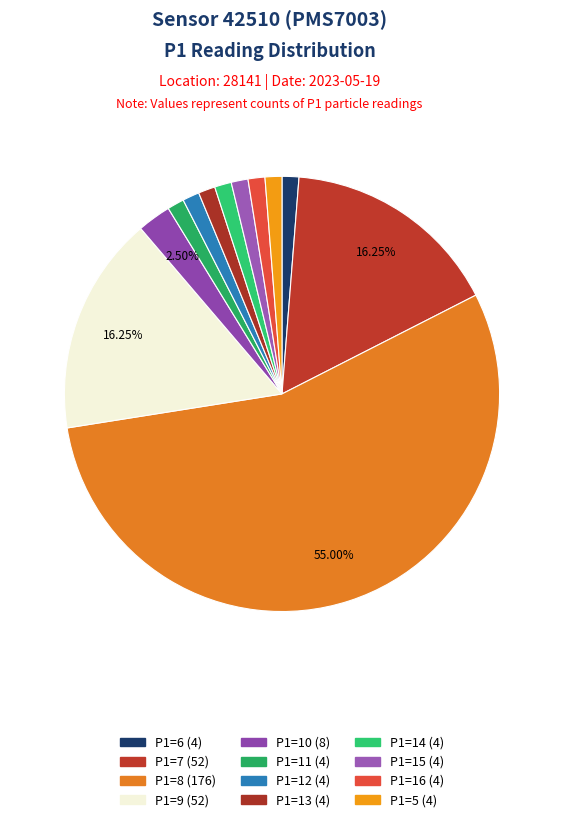

To the nearest percent, what is the difference between the largest and smallest slice percentages?

54%